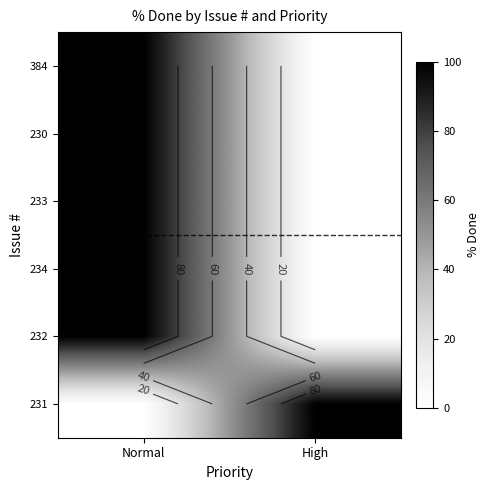

The 234 series shows 0 at High. True or false?

True